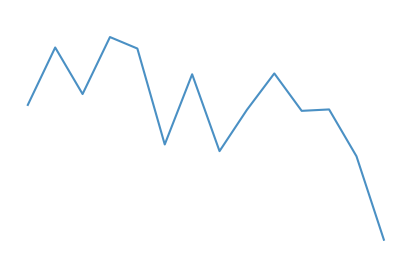

What is the smallest value displayed?

2797